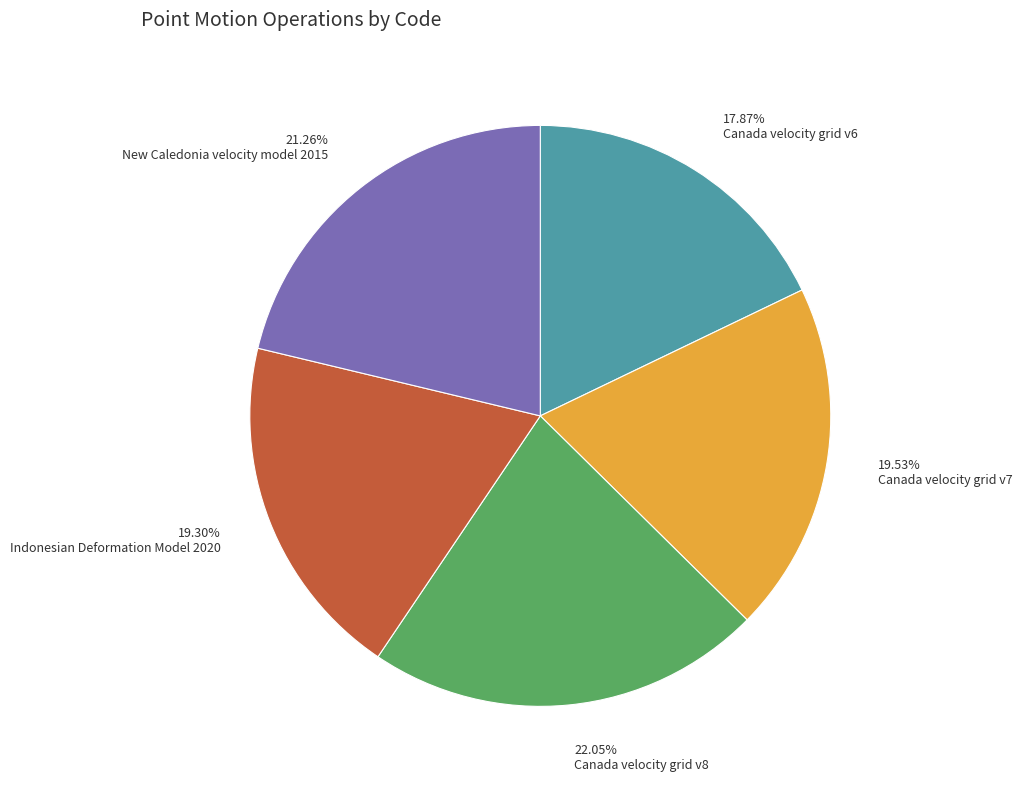

Which has a higher value, 17.87% Canada velocity grid v6 or 19.30% Indonesian Deformation Model 2020?

19.30% Indonesian Deformation Model 2020